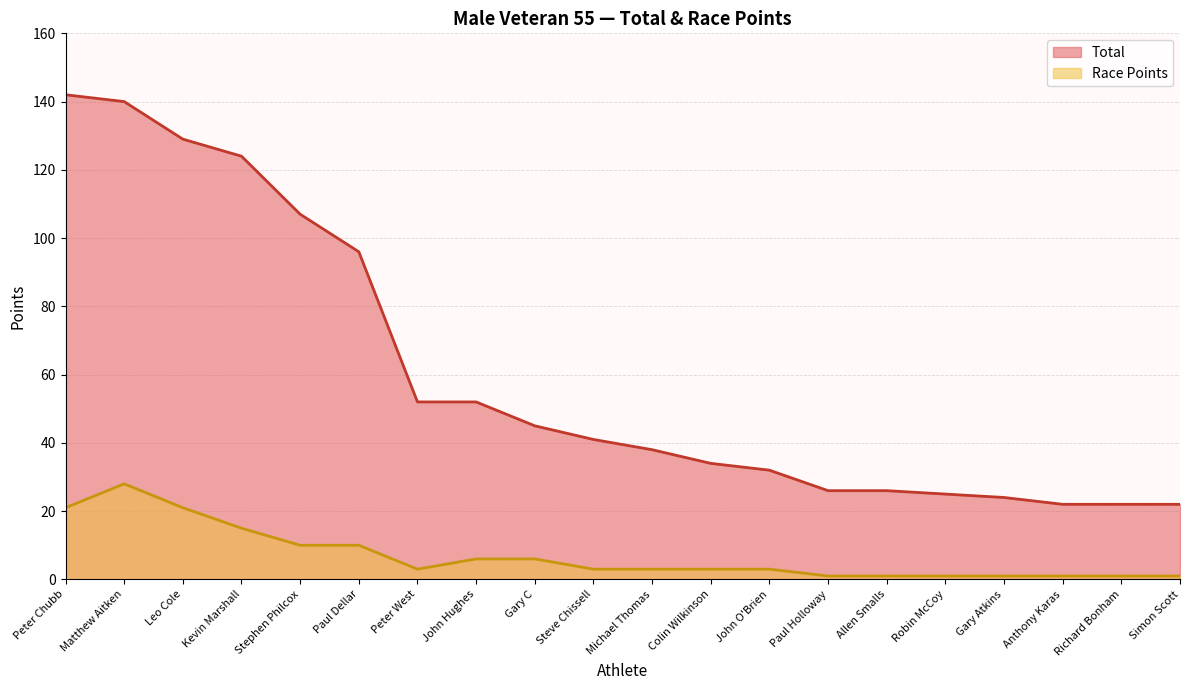

True or false: Race Points and Total intersect in this chart.

False